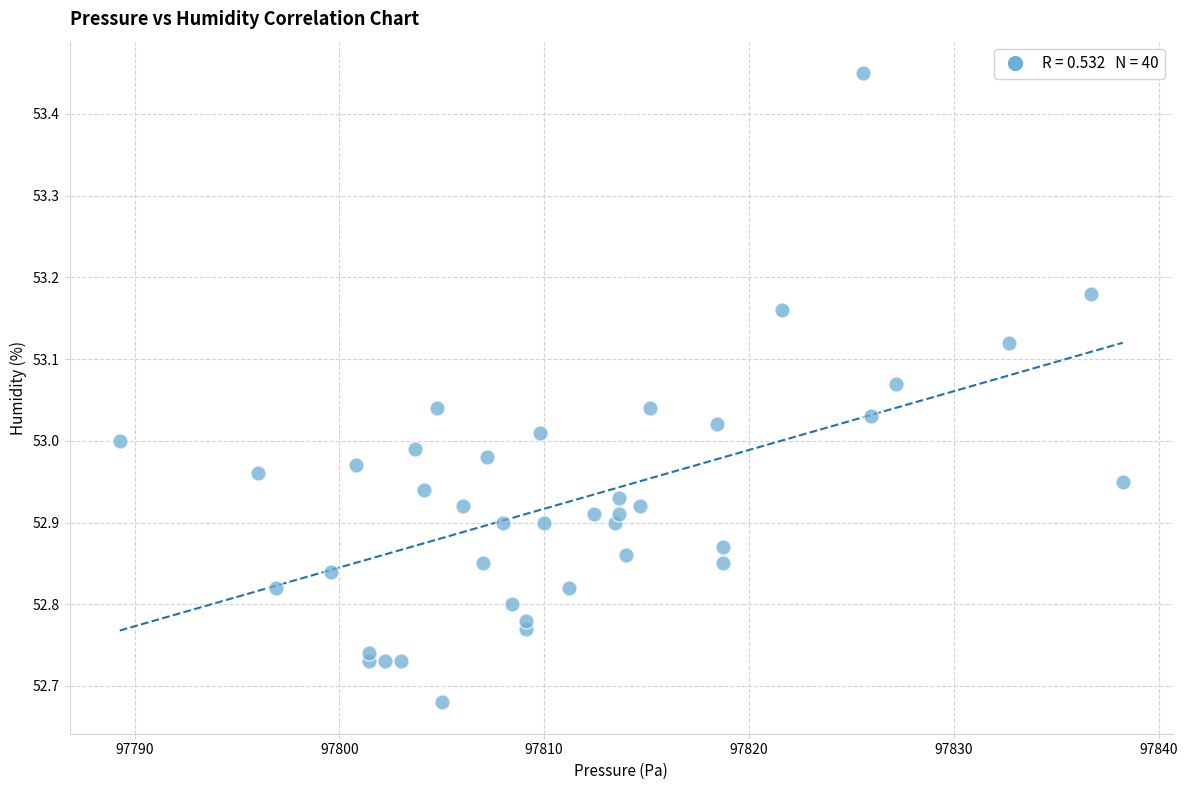

What is the range of Y values (max minus min)?

0.8